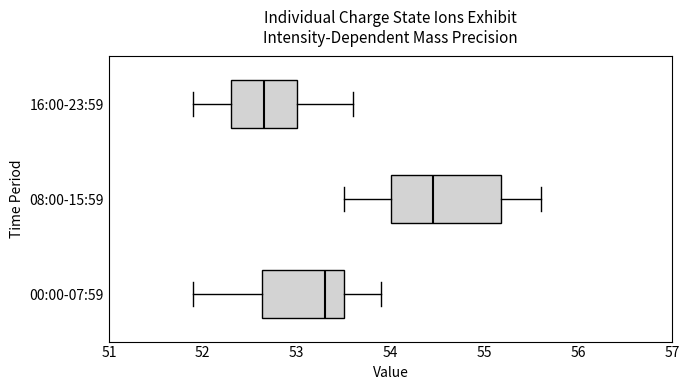

Which box's median line is the furthest to the left?

16:00-23:59